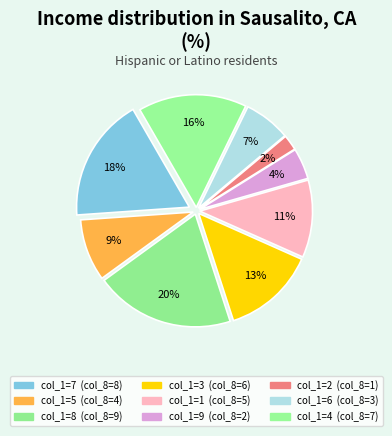

Is there any slice that represents more than half of the pie?

No